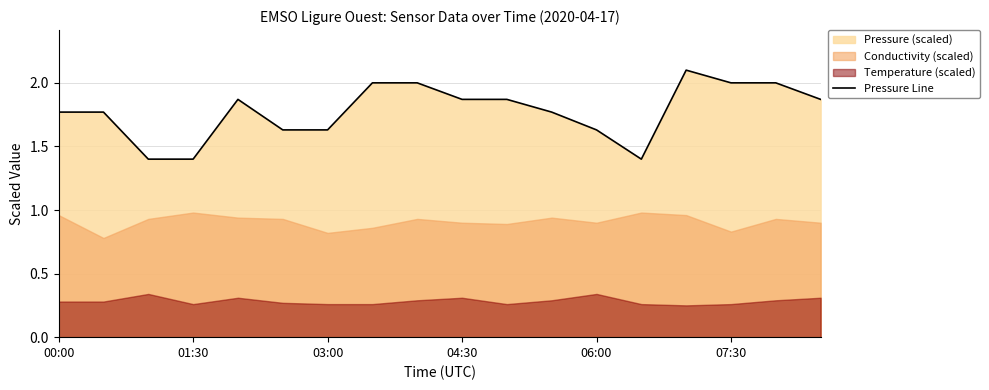

What is the lowest value of the Pressure Line series?

1.4